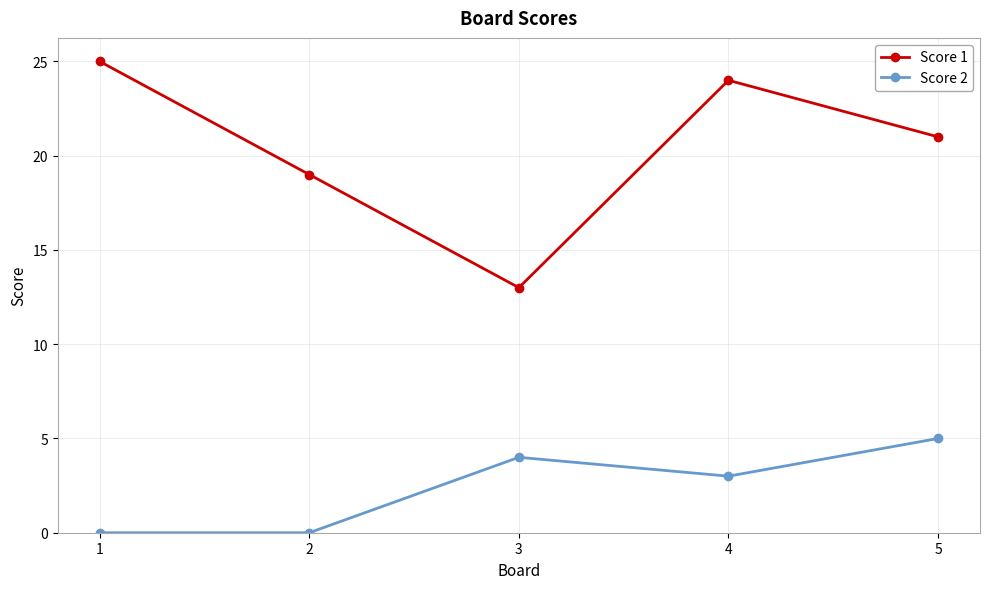

What is the spread (max minus min) of values at 2?

19